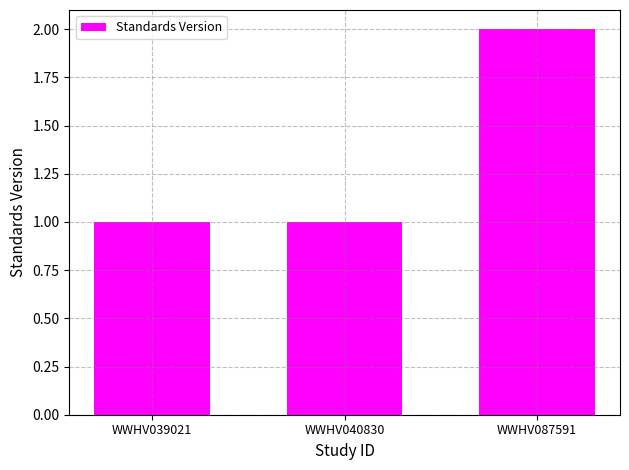

Reading left to right, transcribe all the data shown in this chart.

1	1	2